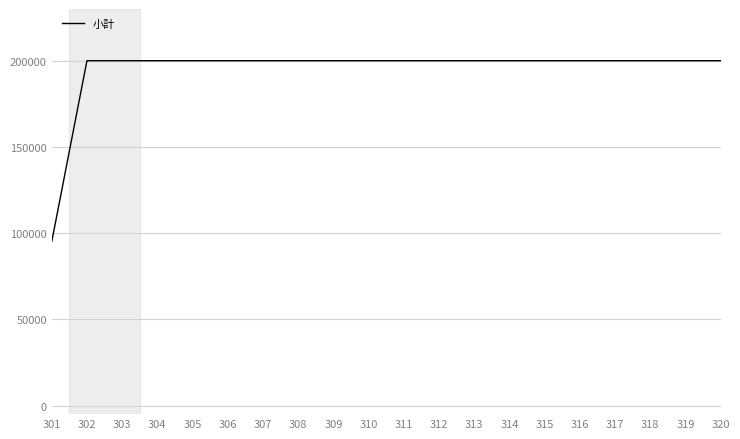

What is the ratio of the value at 318 to the value at 311?

1.0